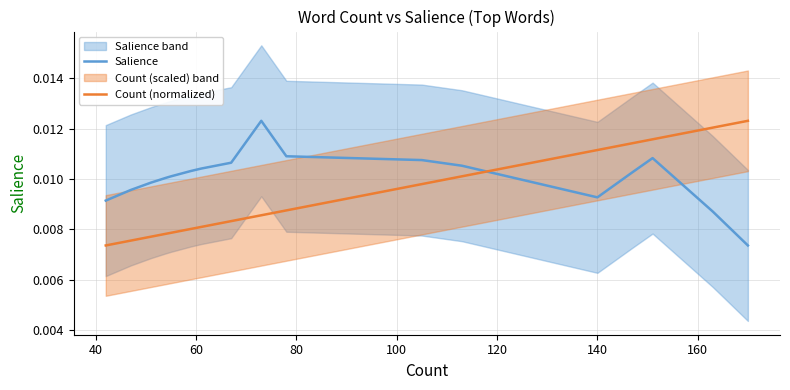

What are all the series names shown in the legend?

Salience, Count (normalized)